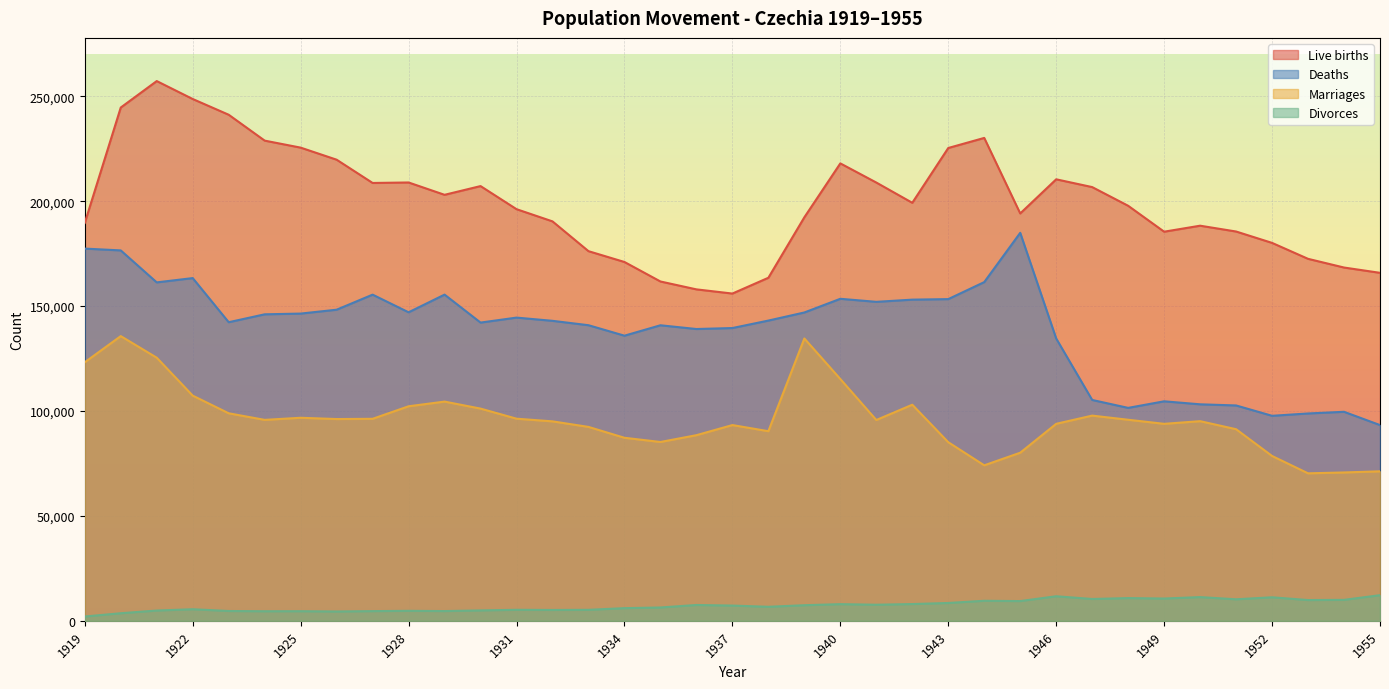

True or false: Divorces and Deaths cross at least once.

False